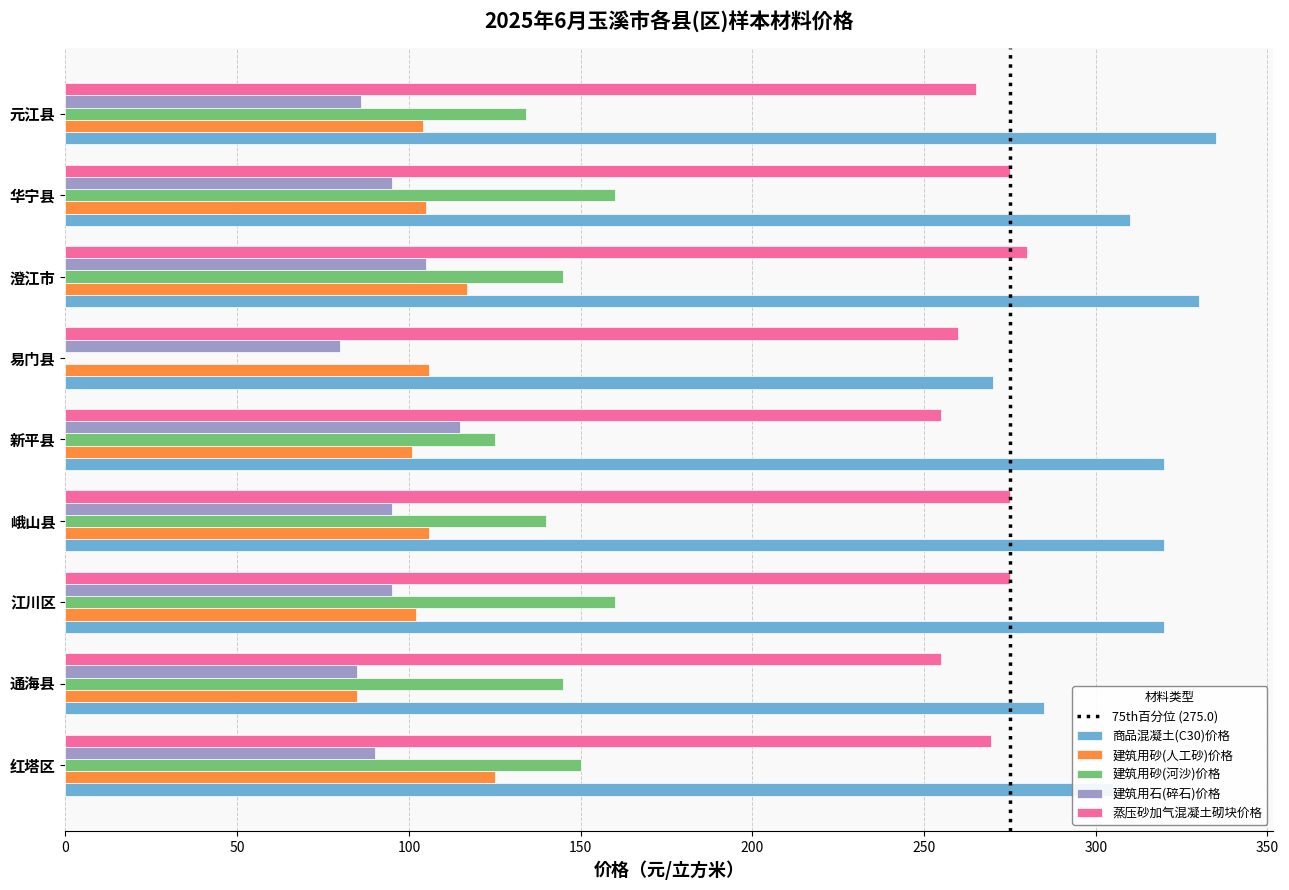

Which category has the highest value in the 建筑用砂(人工砂)价格 series?

红塔区